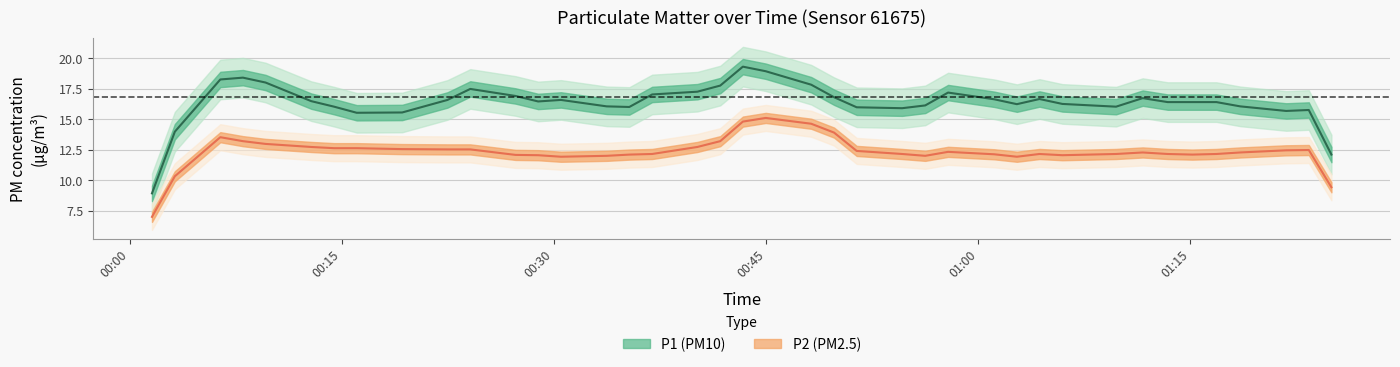

What is the sum of all P2 values?

506.9